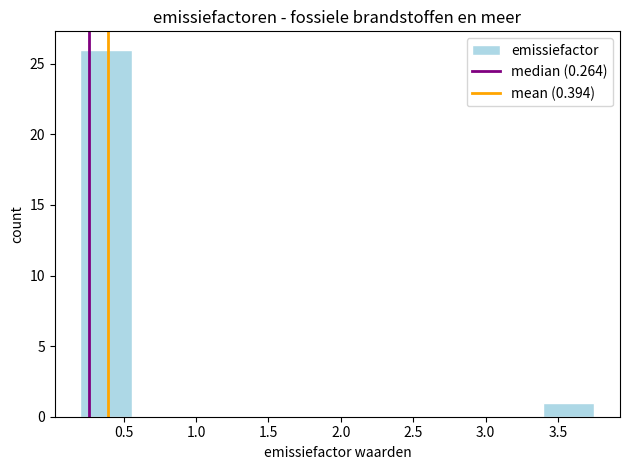

Which range on the x-axis has the tallest bar?

0.20 to 0.55